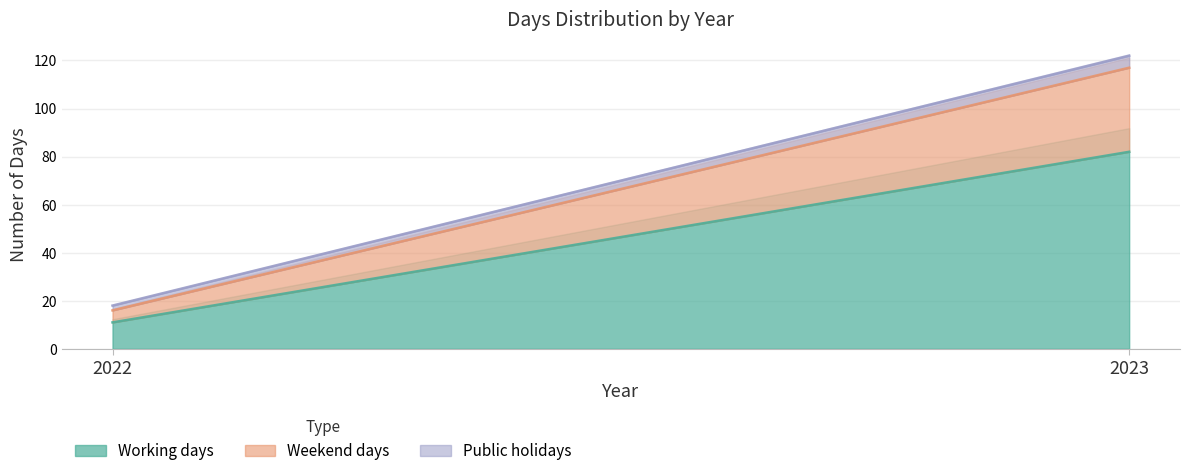

How many Working days values are between 11 and 82?

2